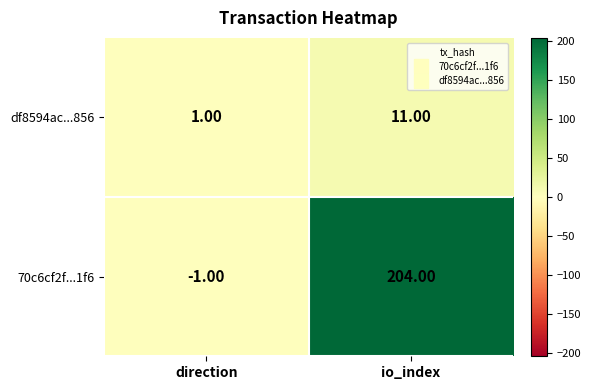

At how many categories does at least one series exceed 99?

1